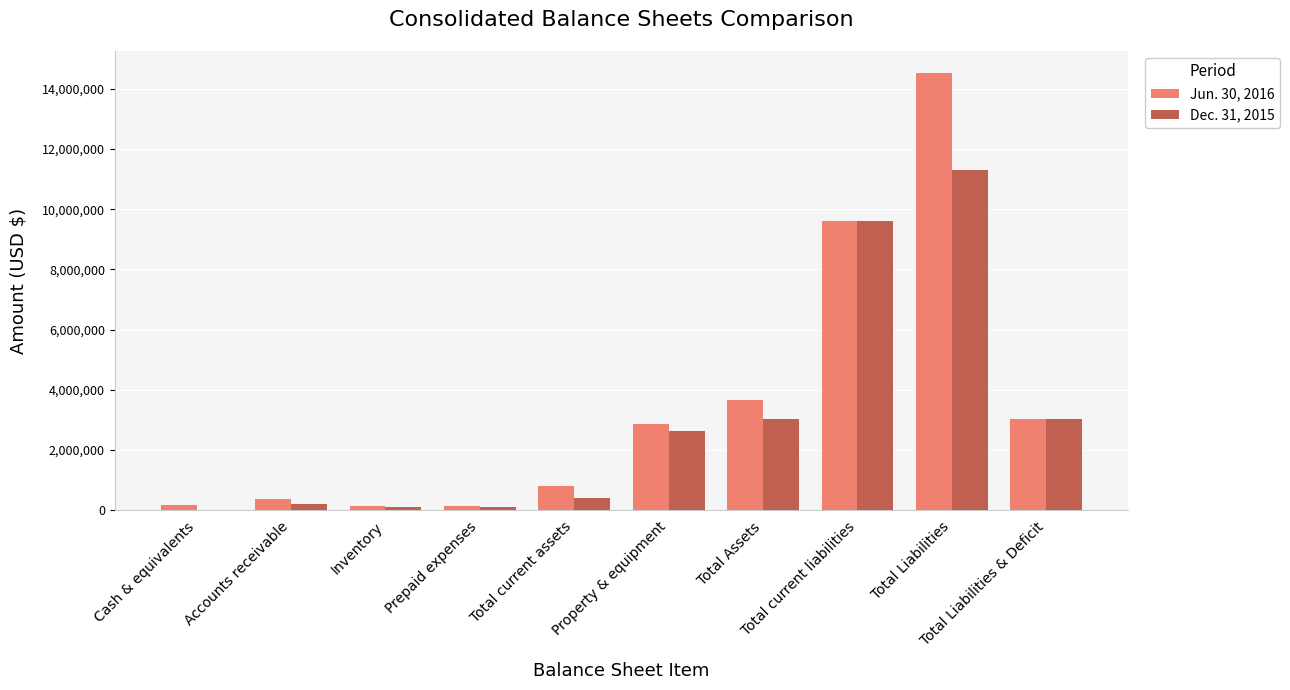

What is the greatest value displayed?

14528465